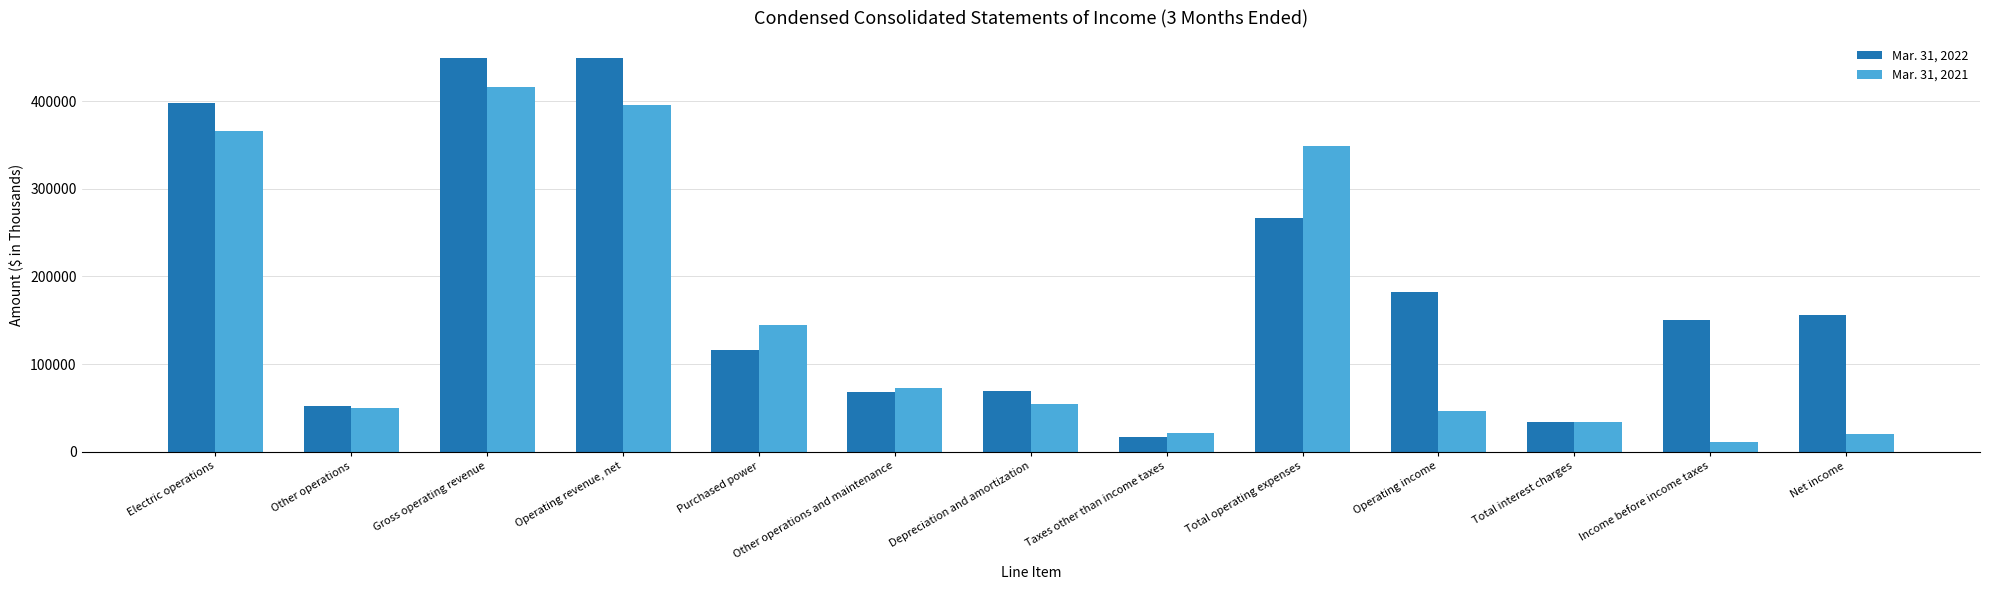

What is the difference between the Mar. 31, 2022 values at Other operations and maintenance and Net income?

87601